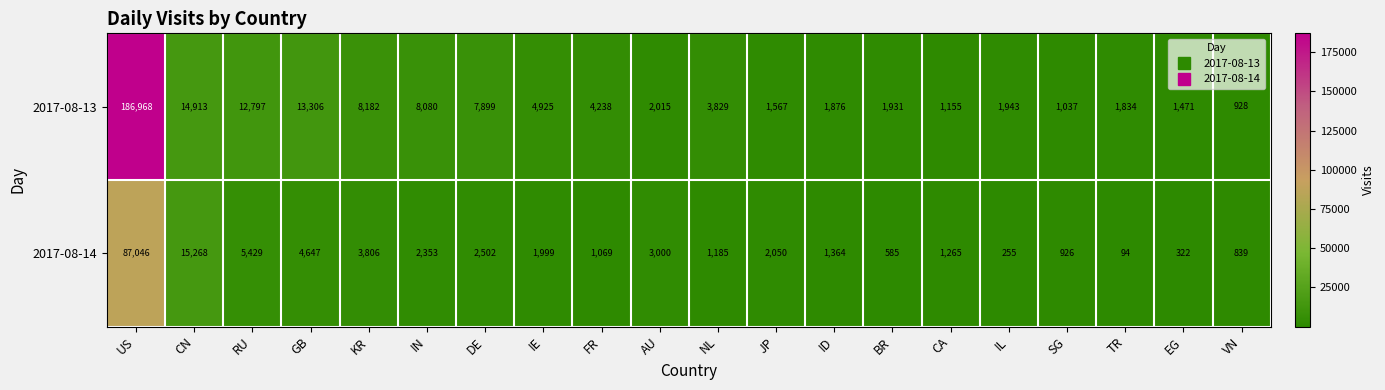

At which label is 2017-08-13 closest to 93948?

CN